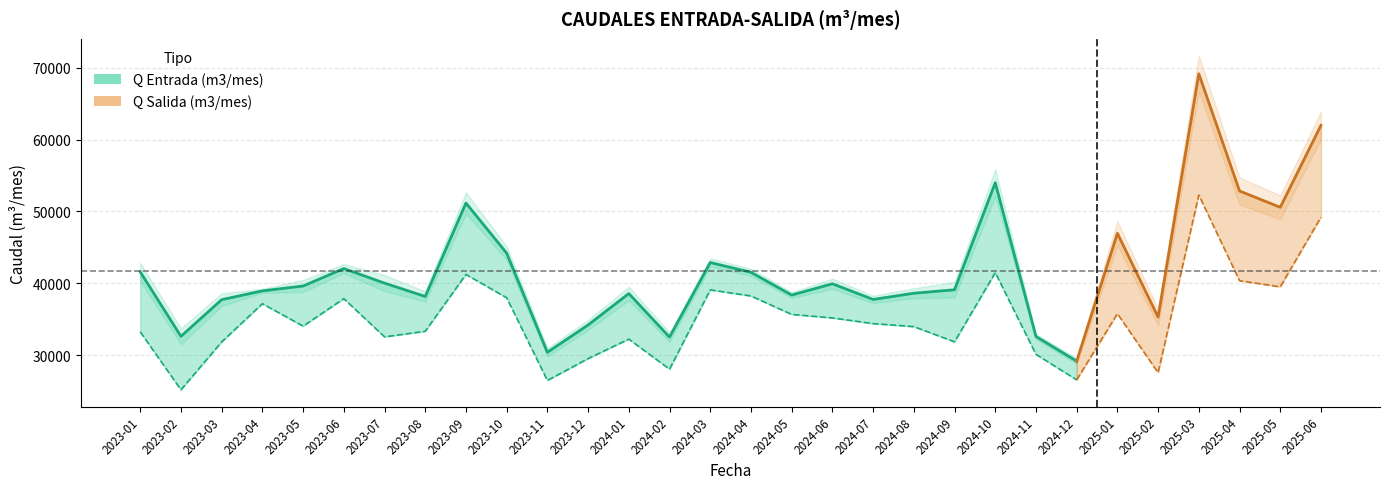

True or false: Q Salida (m3/mes) and Q Entrada (m3/mes) intersect in this chart.

False